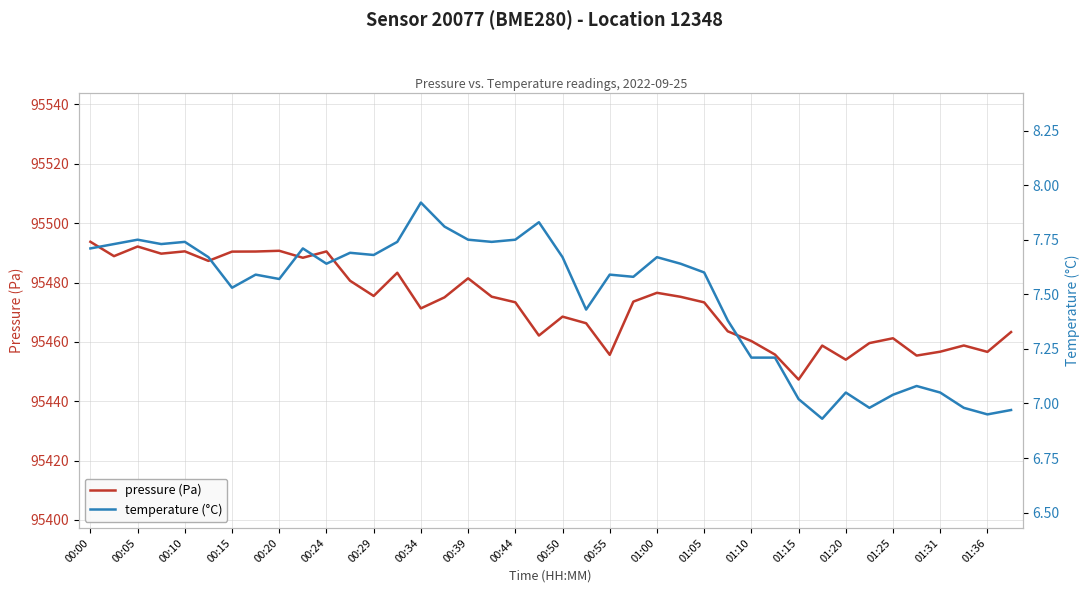

What is the maximum value shown in the chart?

95493.7